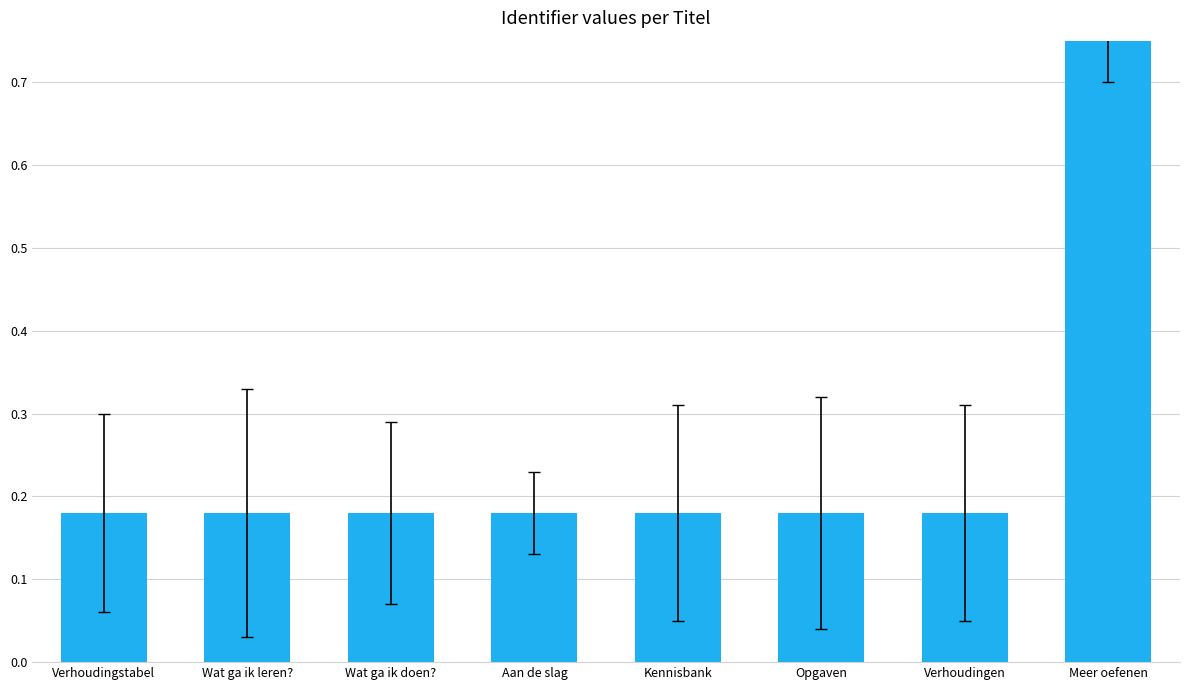

What is the label of the 8th bar from the left?

Meer oefenen